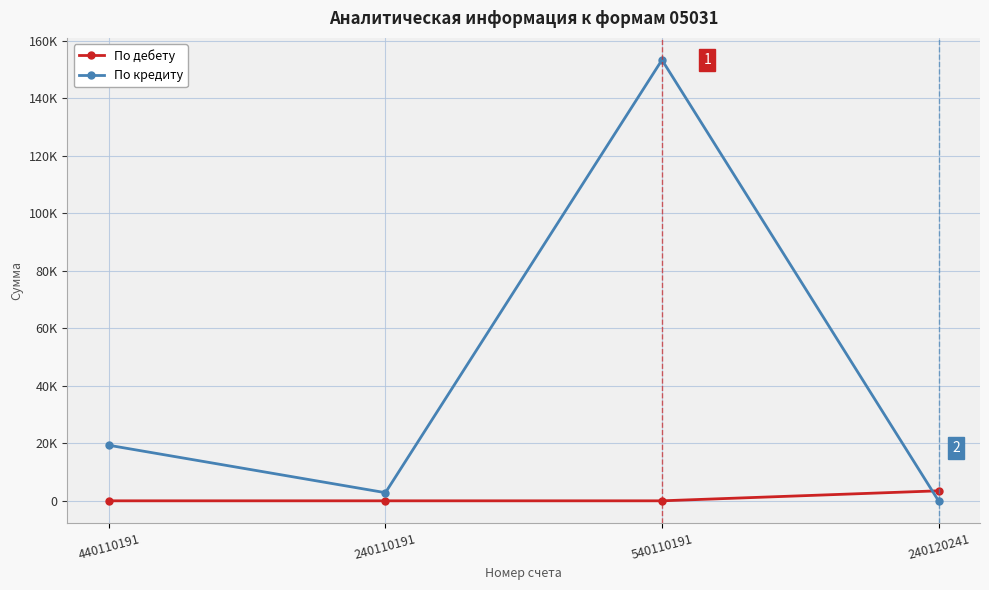

What is the difference between the maximum and second lowest values in the По дебету series?

3482.0